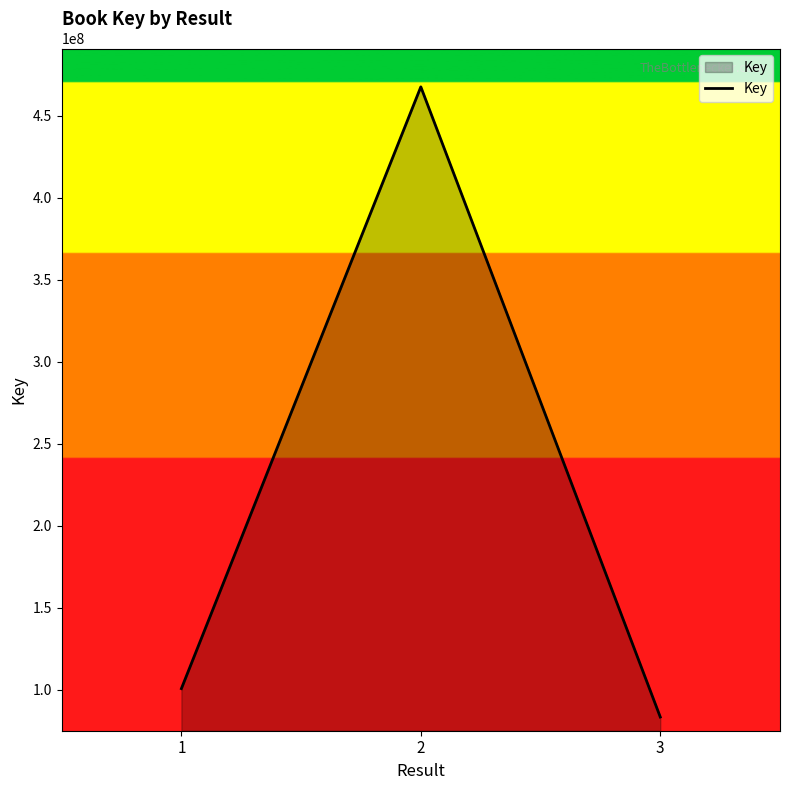

Approximately how many times larger is the value at 1 compared to 2?

0.2